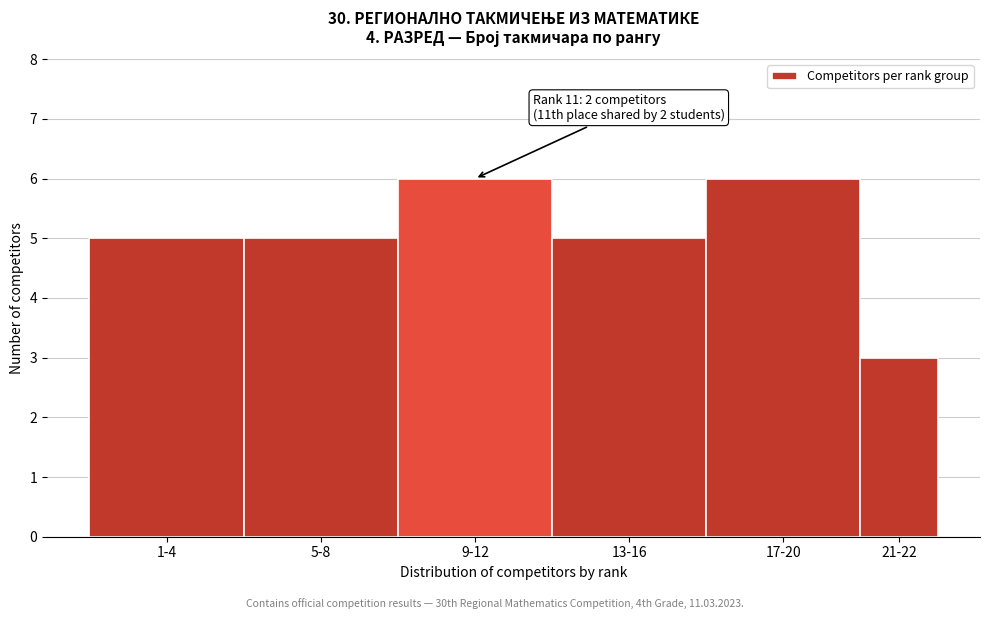

Reading left to right, list all the values displayed in this chart.

1-4=5	5-8=5	9-12=6	13-16=5	17-20=6	21-22=3